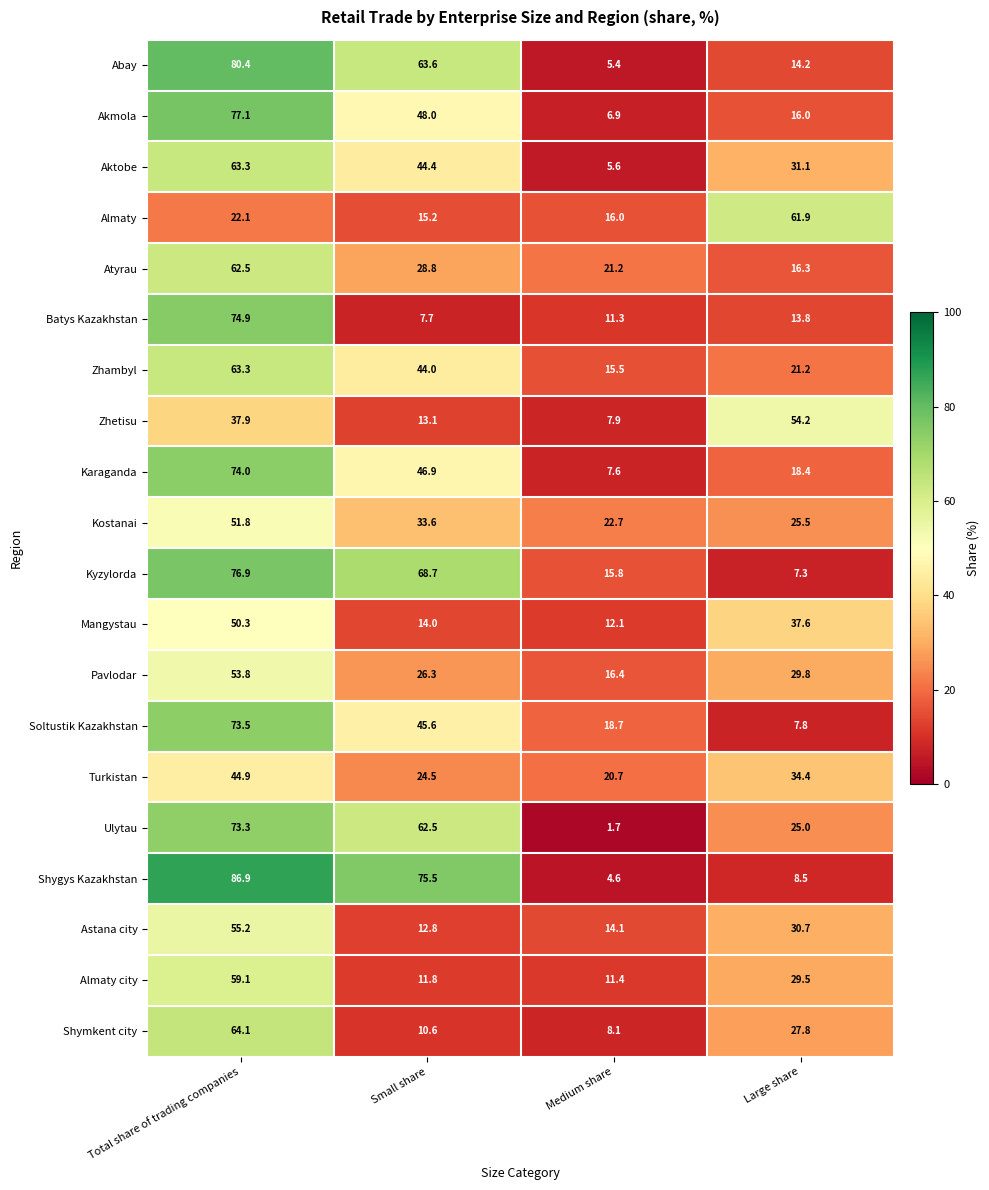

Rank the series at Large share from lowest to highest value.

Kyzylorda, Soltustik Kazakhstan, Shygys Kazakhstan, Batys Kazakhstan, Abay, Akmola, Atyrau, Karaganda, Zhambyl, Ulytau, Kostanai, Shymkent city, Almaty city, Pavlodar, Astana city, Aktobe, Turkistan, Mangystau, Zhetisu, Almaty